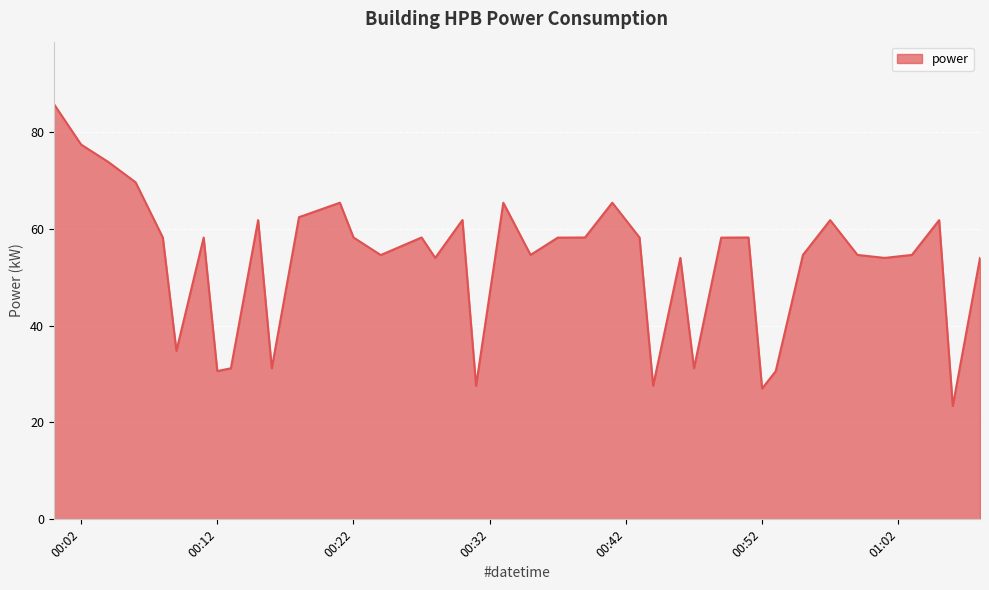

What is the maximum value shown in the chart?

85.8